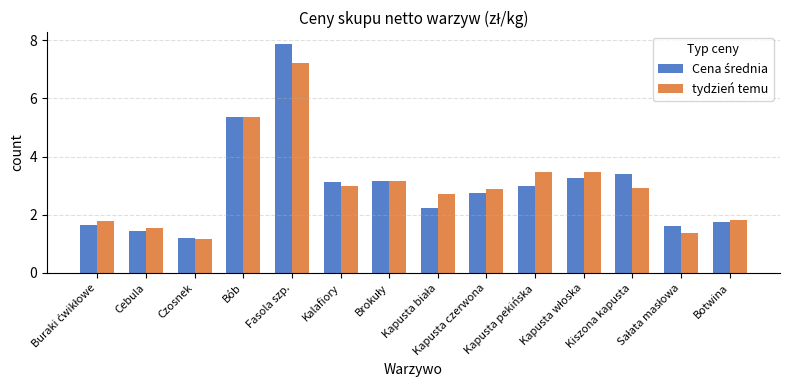

What is the difference between the maximum and second lowest values in the tydzień temu series?

5.9